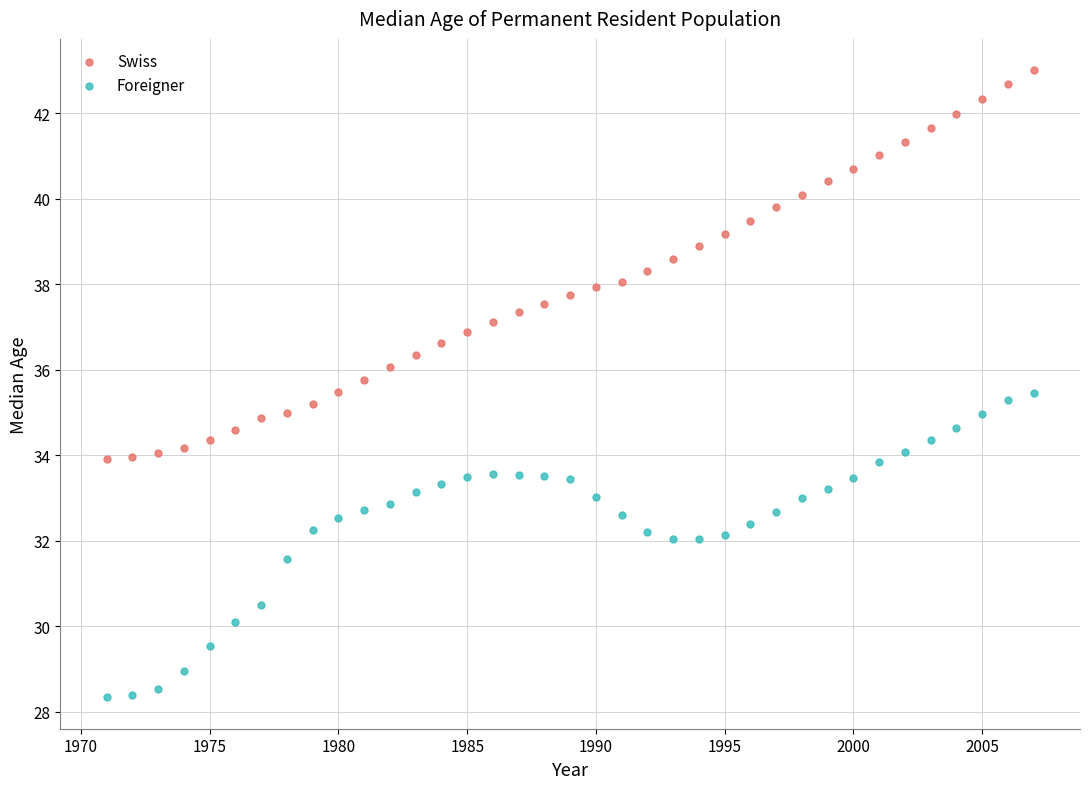

What are all the series names shown in the legend?

Swiss, Foreigner